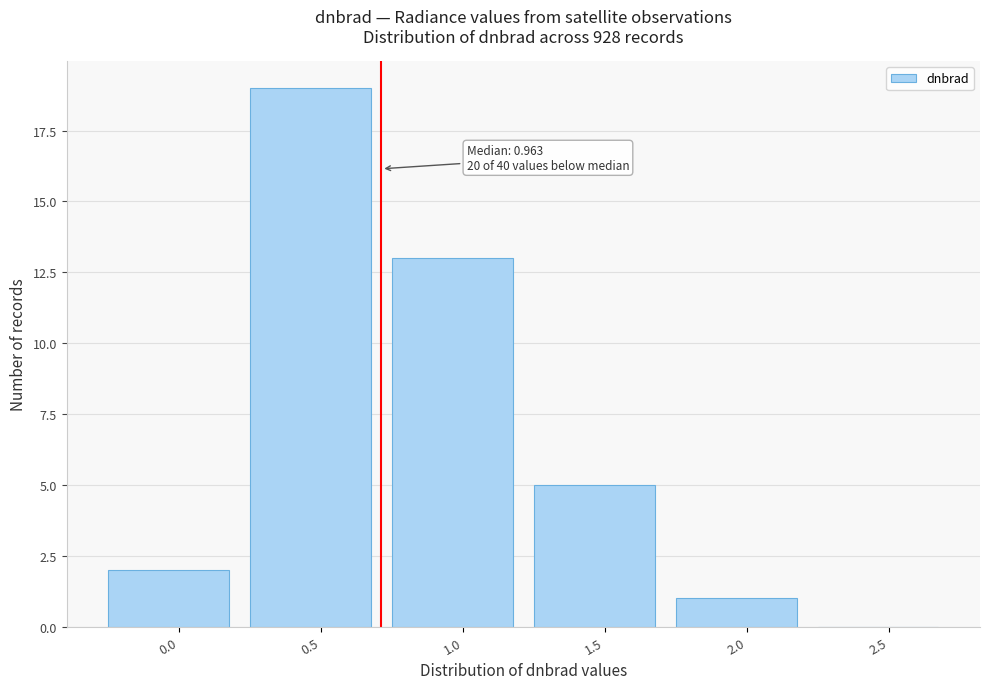

Reading right to left, transcribe all the data shown in this chart.

2.5=0	2.0=1	1.5=5	1.0=13	0.5=19	0.0=2